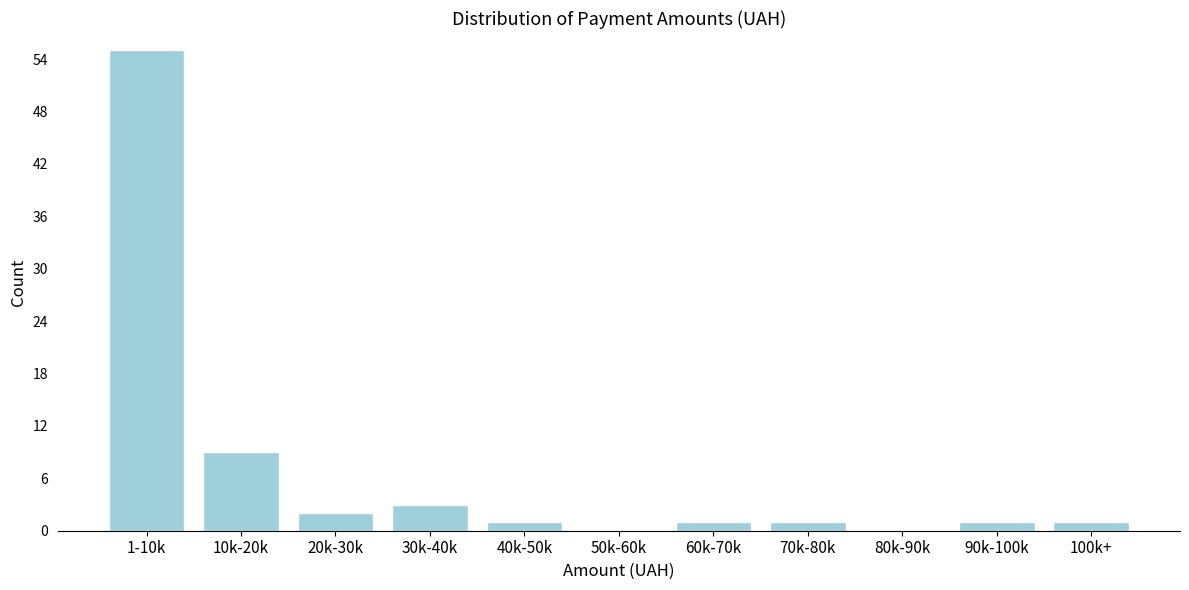

Reading left to right, extract all data points from this chart.

1-10k=55	10k-20k=9	20k-30k=2	30k-40k=3	40k-50k=1	50k-60k=0	60k-70k=1	70k-80k=1	80k-90k=0	90k-100k=1	100k+=1